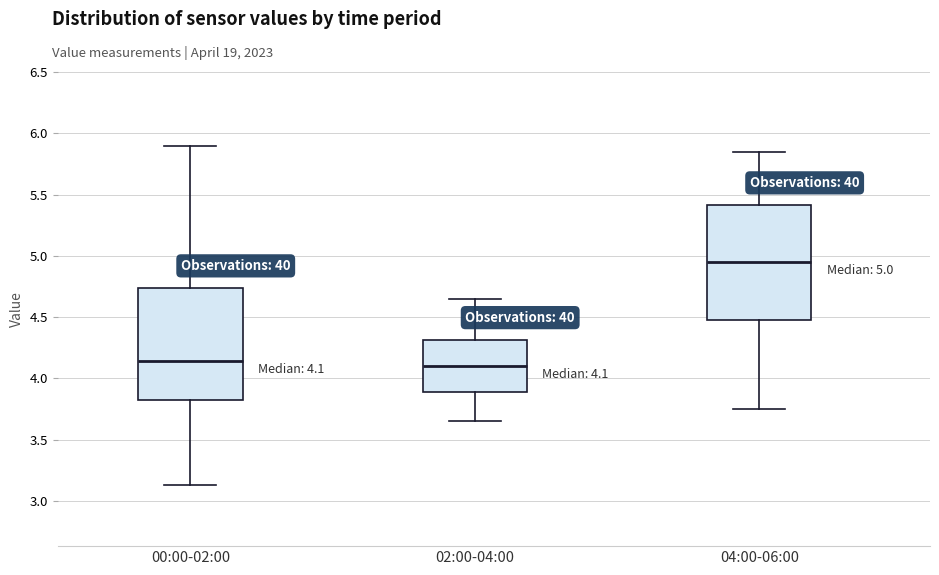

Which box has the highest median line?

04:00-06:00